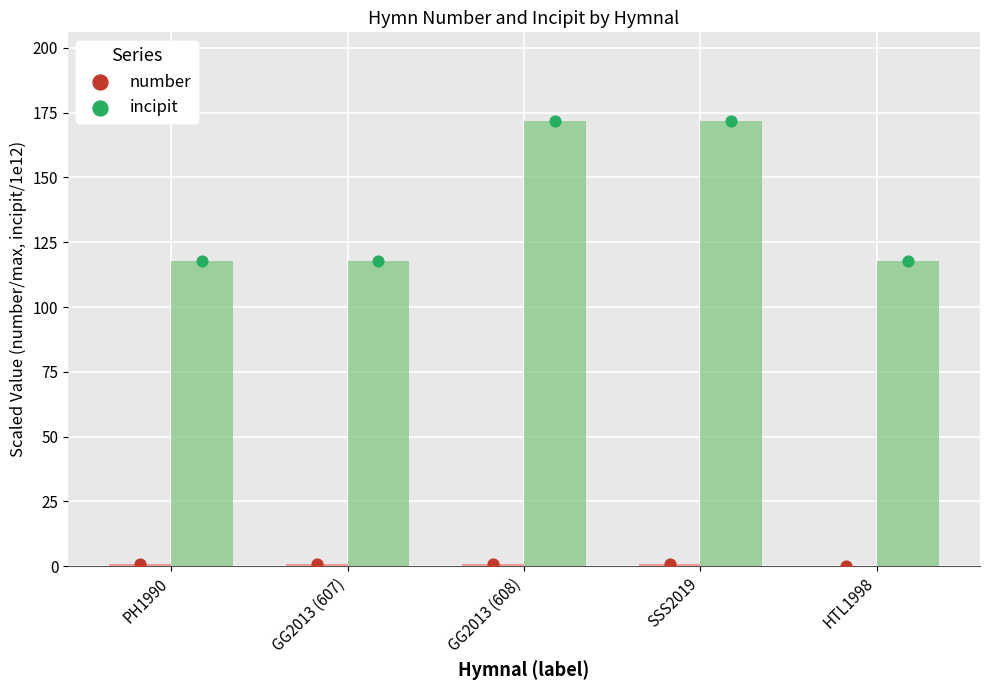

Which series has the largest total across all categories?

incipit